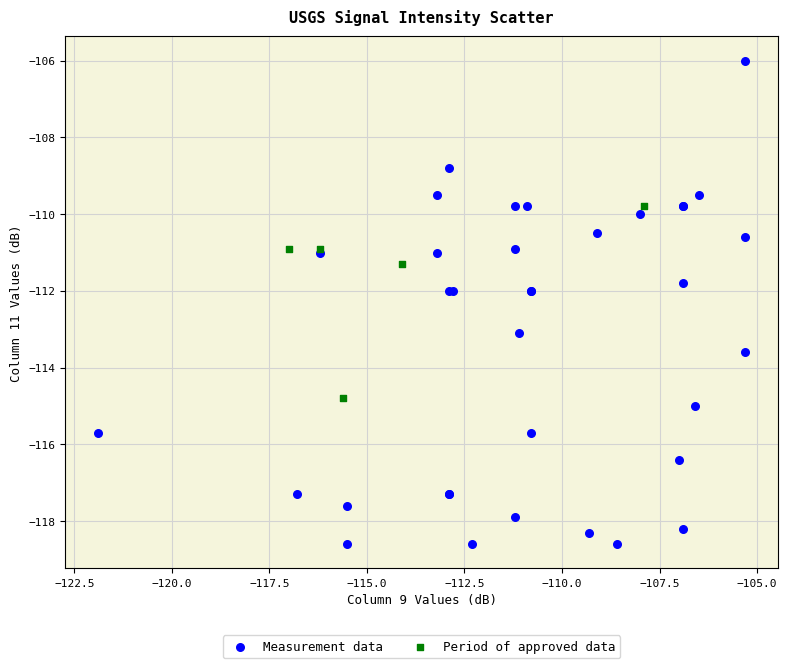

Which series contains the lowest Y value?

Measurement data